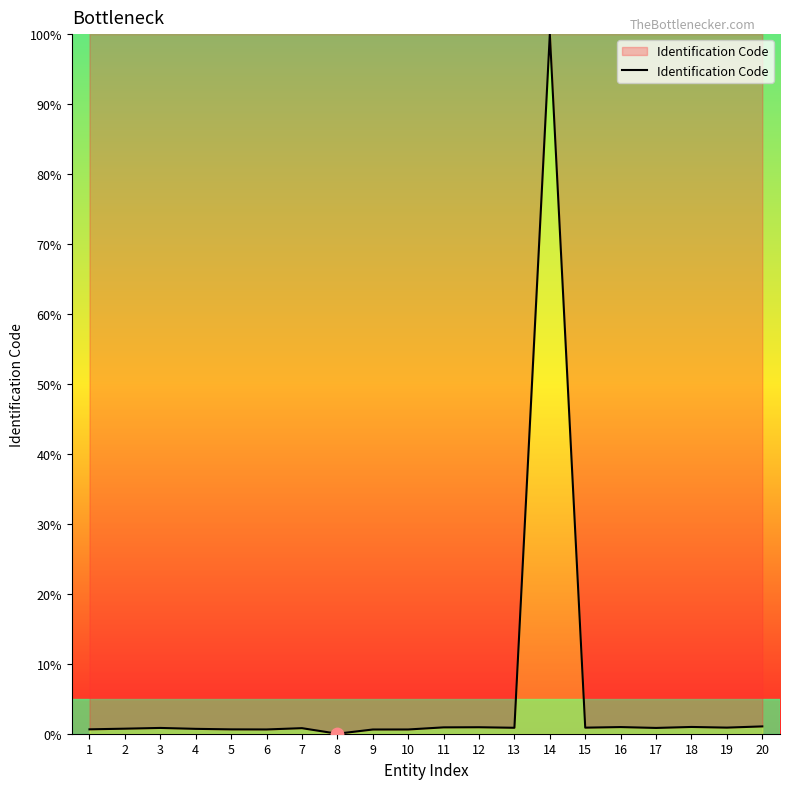

What is the change in value from 5 to 11?

+0.3